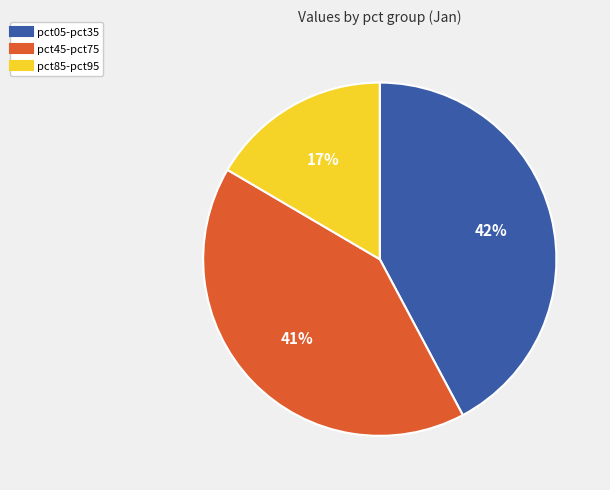

To the nearest percent, what is the average slice percentage?

33%